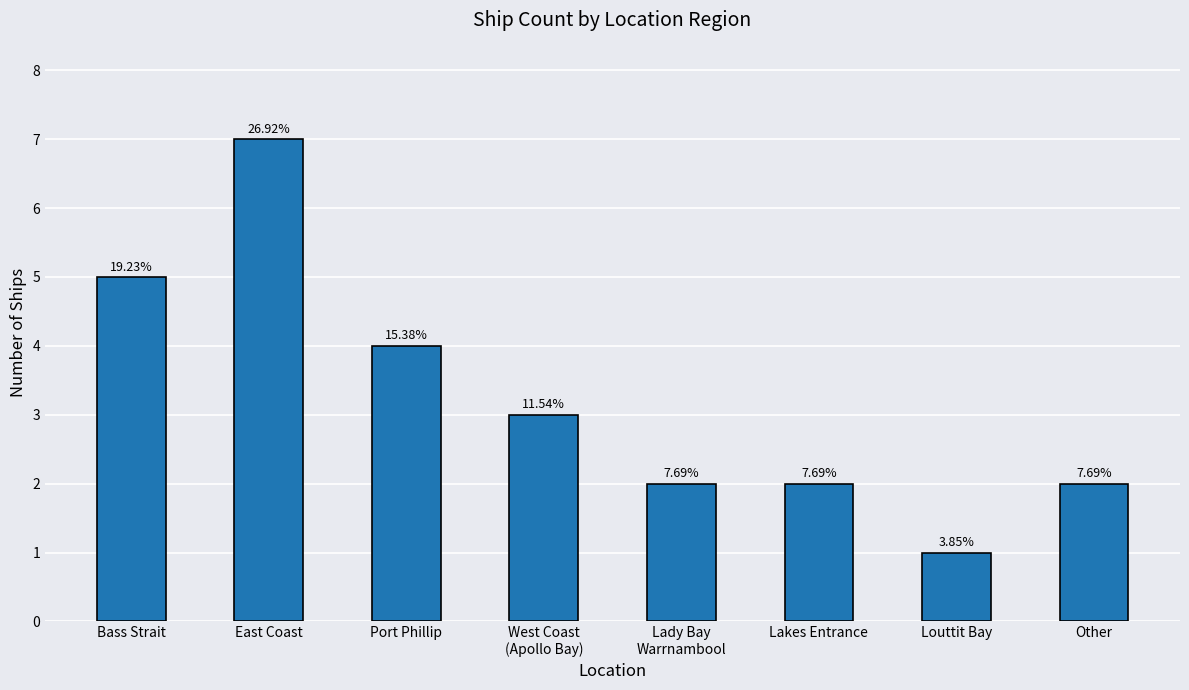

List the labels in order of value, largest first.

East Coast, Bass Strait, Port Phillip, West Coast
(Apollo Bay), Lady Bay
Warrnambool, Lakes Entrance, Other, Louttit Bay